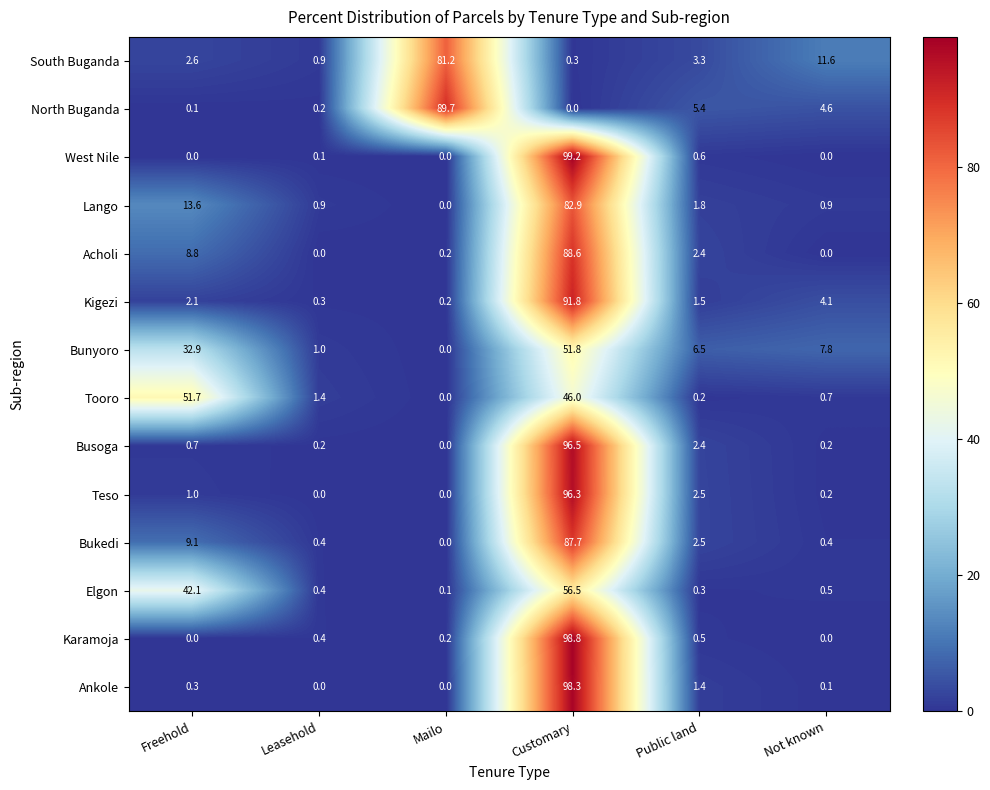

List the series in order of their peak value, lowest first.

Tooro, Bunyoro, Elgon, South Buganda, Lango, Bukedi, Acholi, North Buganda, Kigezi, Teso, Busoga, Ankole, Karamoja, West Nile